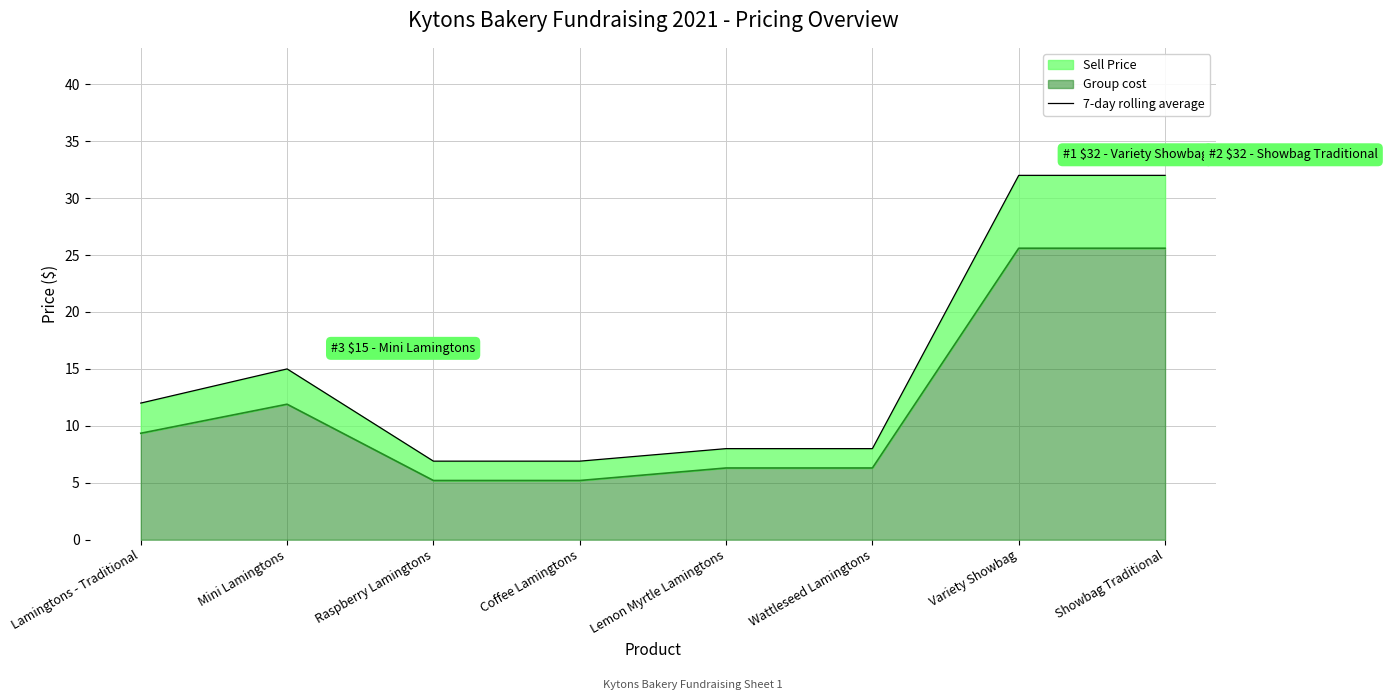

What is the sum of the 7-day rolling average values at Mini Lamingtons and Raspberry Lamingtons?

21.9